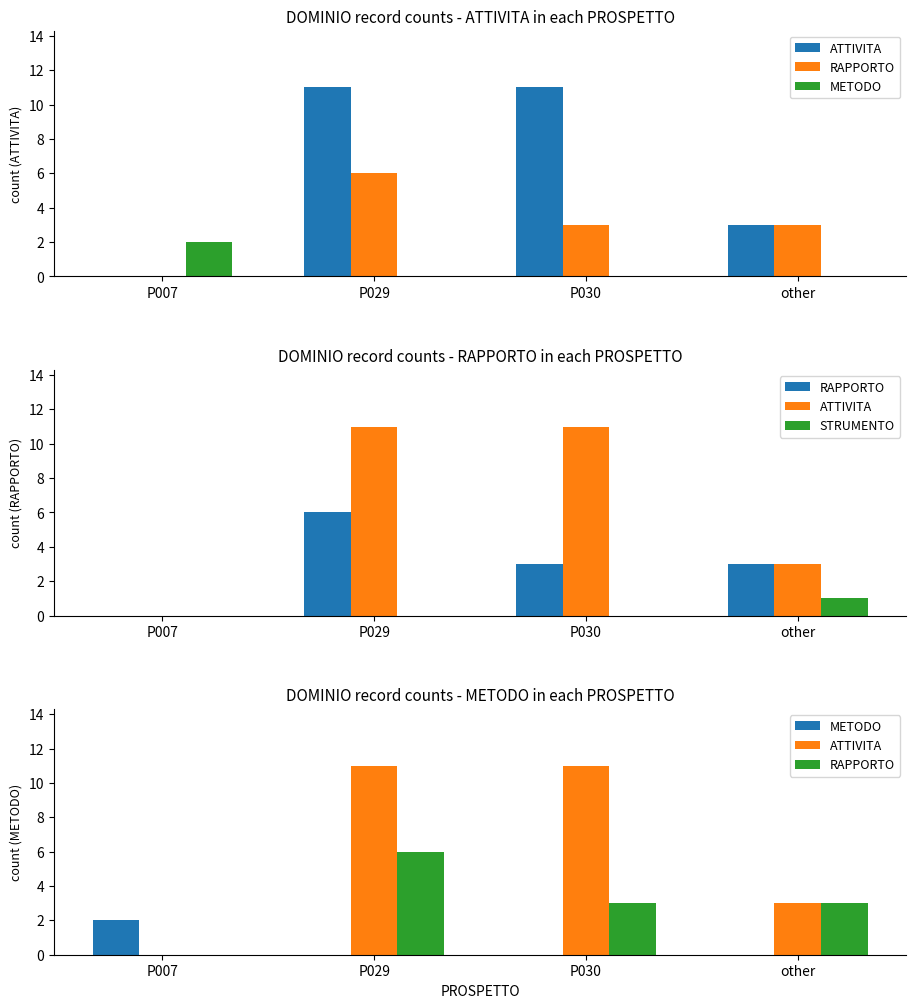

What are all the series names shown in the legend?

ATTIVITA, RAPPORTO, METODO, STRUMENTO